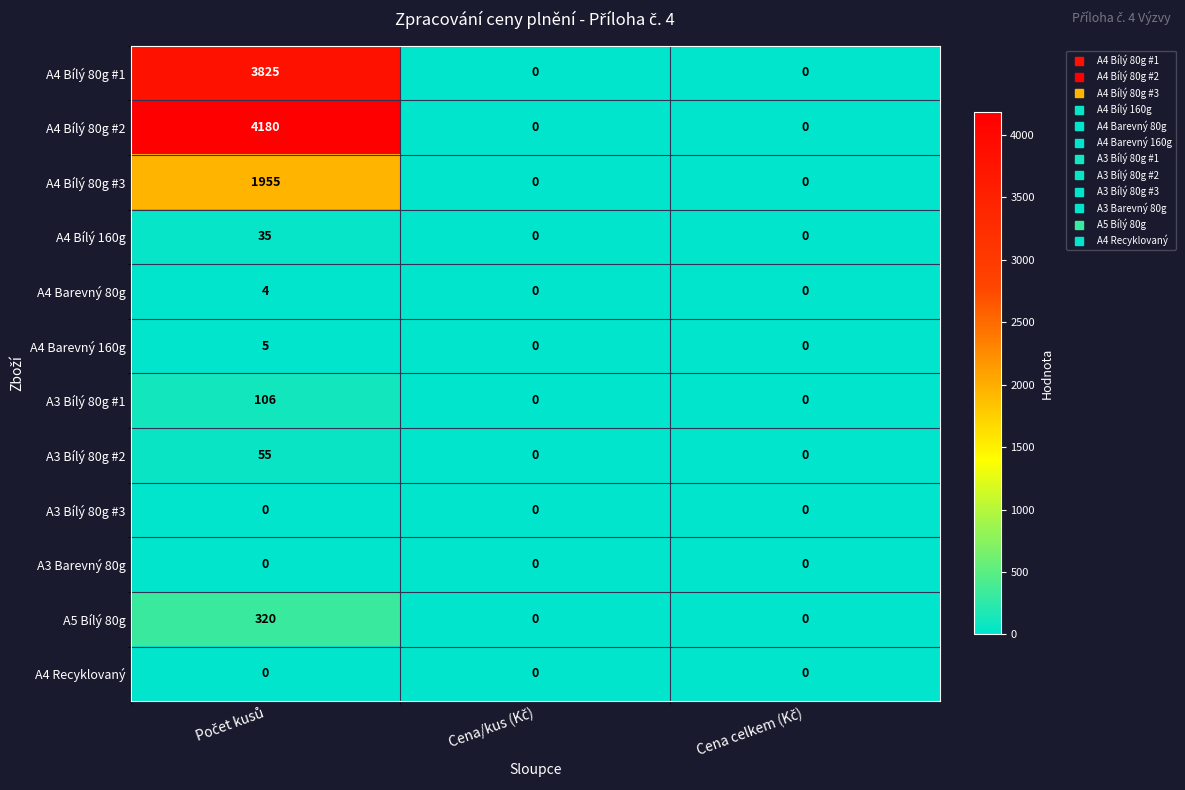

Which series has the largest total across all categories?

A4 Bílý 80g #2